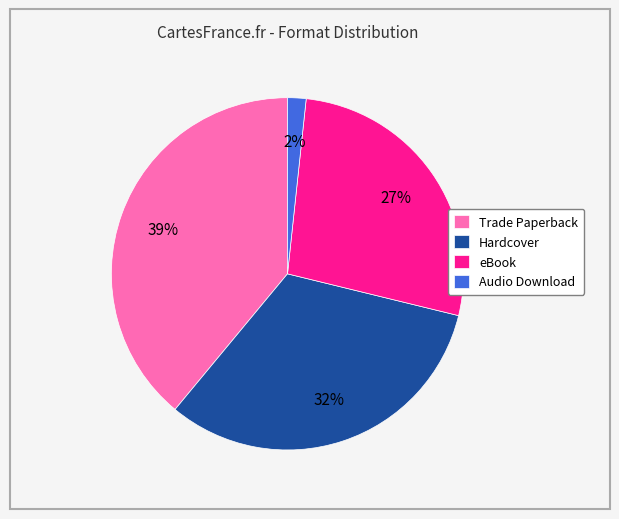

Which category has the smallest portion of the pie?

Audio Download